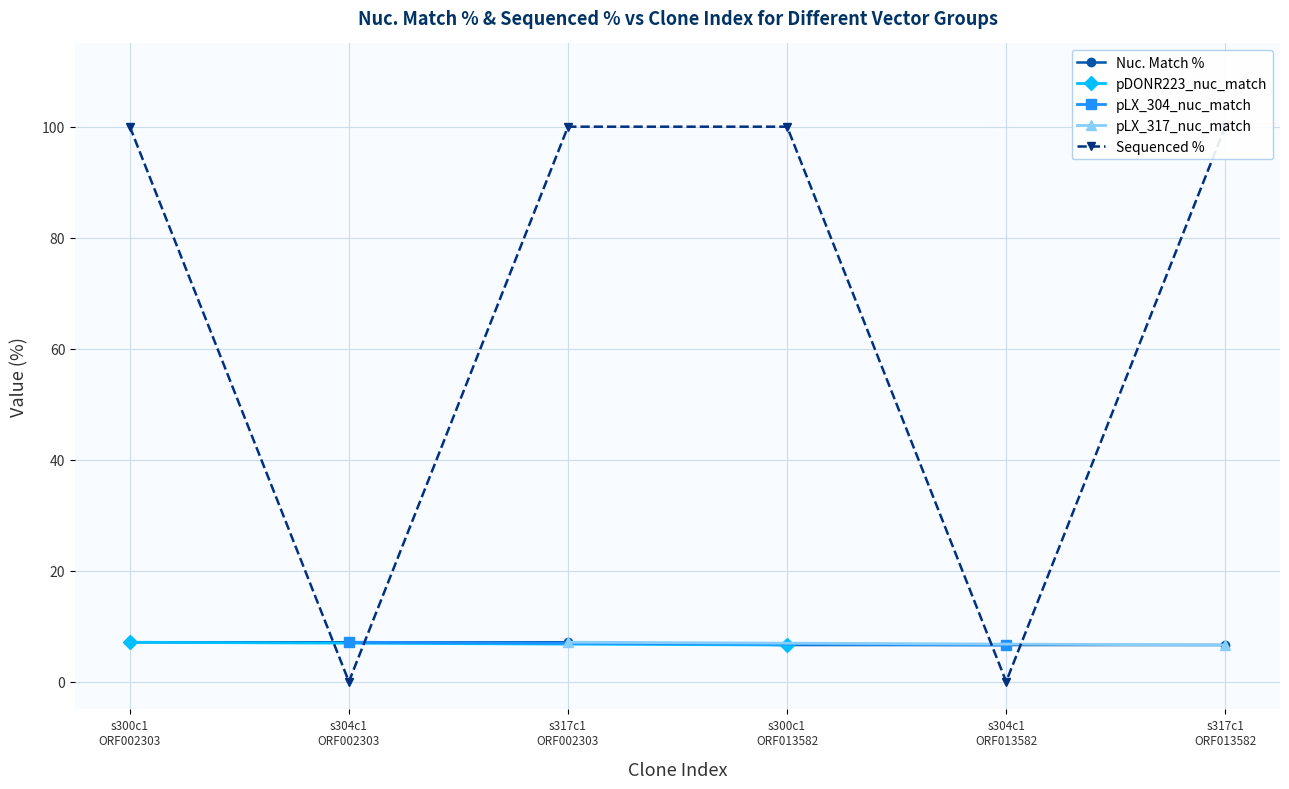

What is the value of the Nuc. Match % point at the 6th from the left?

6.6